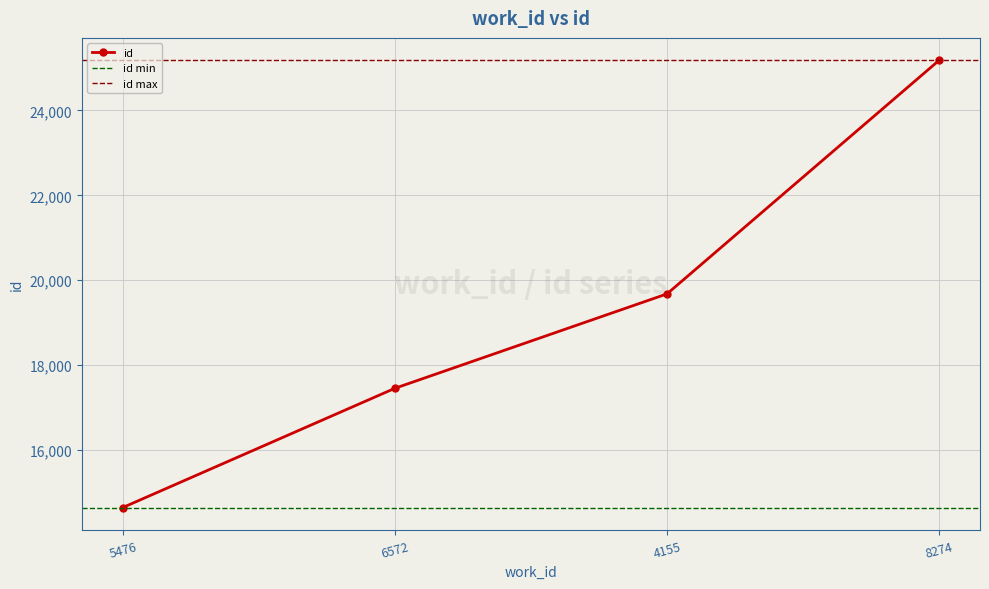

True or false: the data shows 5496 at 6572.

False